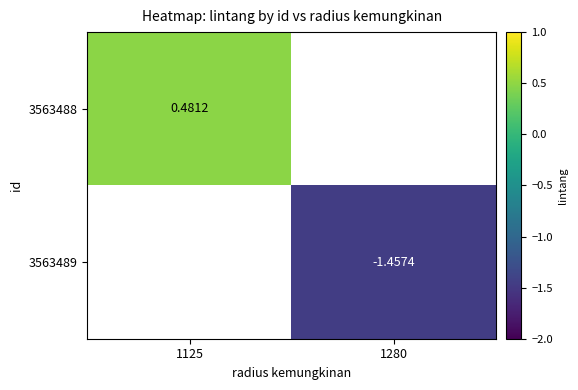

Is the value of 3563488 at 1125 greater than the value of 3563489 at 1280?

Yes